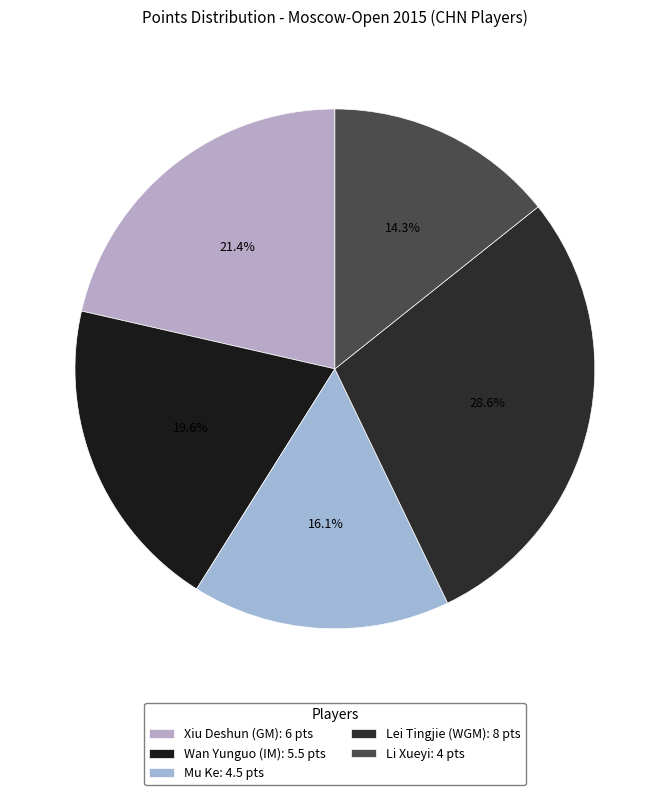

Do Wan Yunguo (IM) and Lei Tingjie (WGM) together represent more than half of the pie?

No